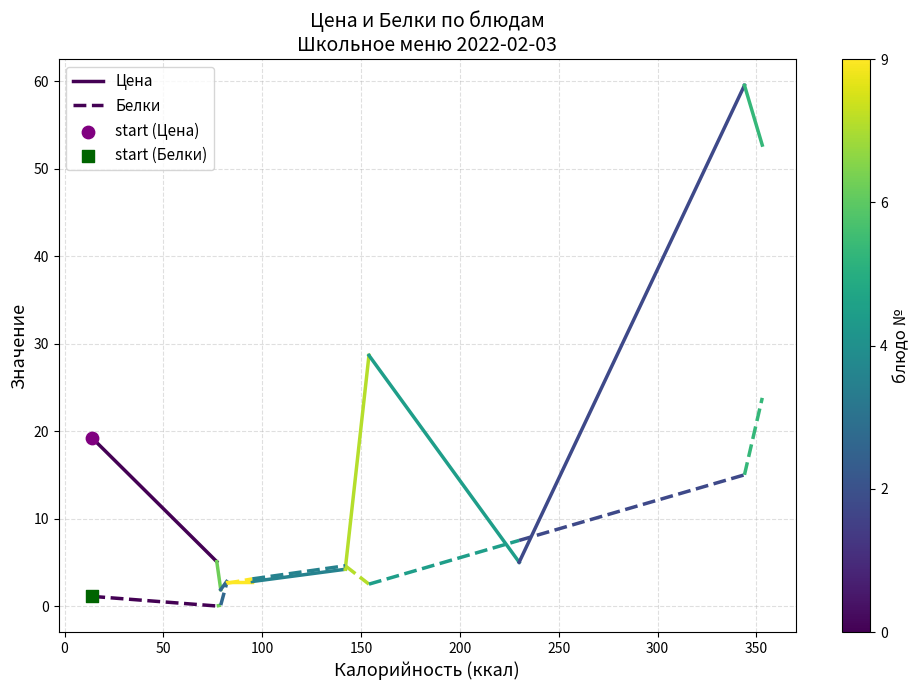

Which series contains the lowest Y value?

start (Белки)